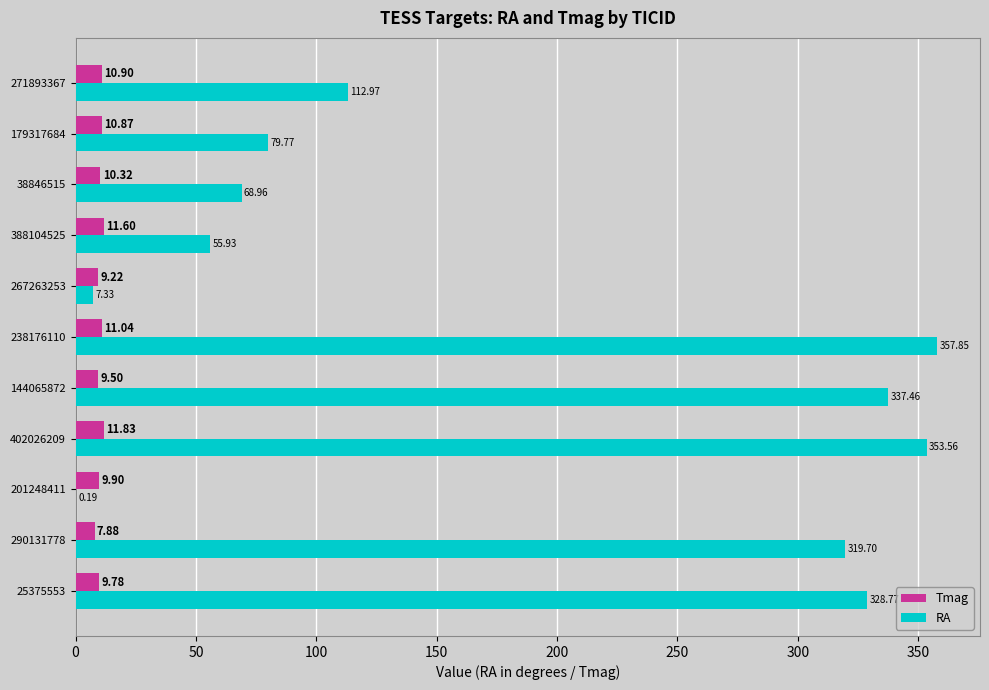

Which series changed the most between 238176110 and 267263253?

RA